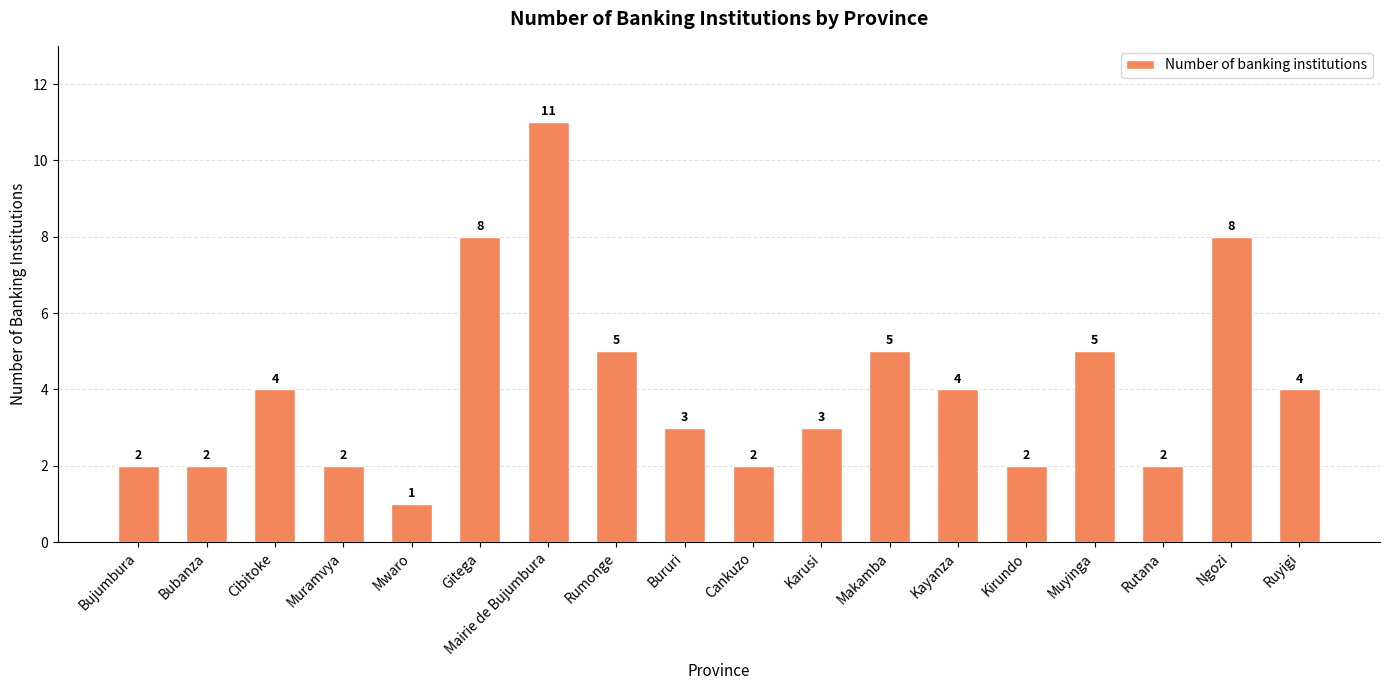

How many distinct data groups are displayed?

1